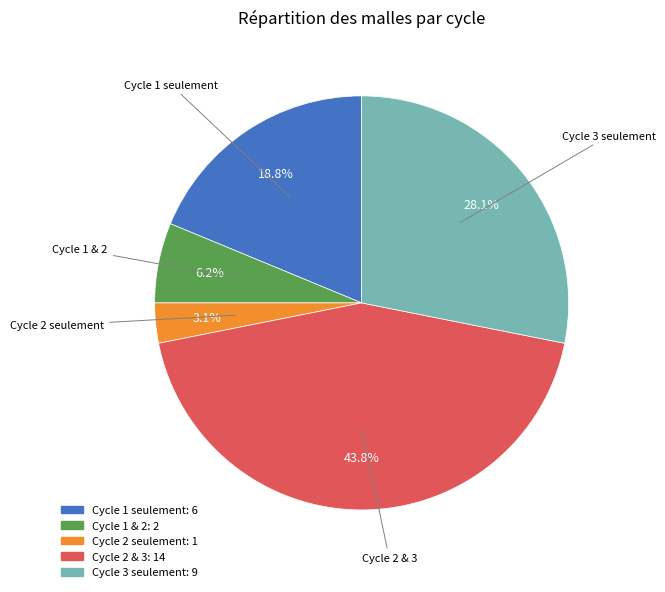

Does any single category account for the majority?

No